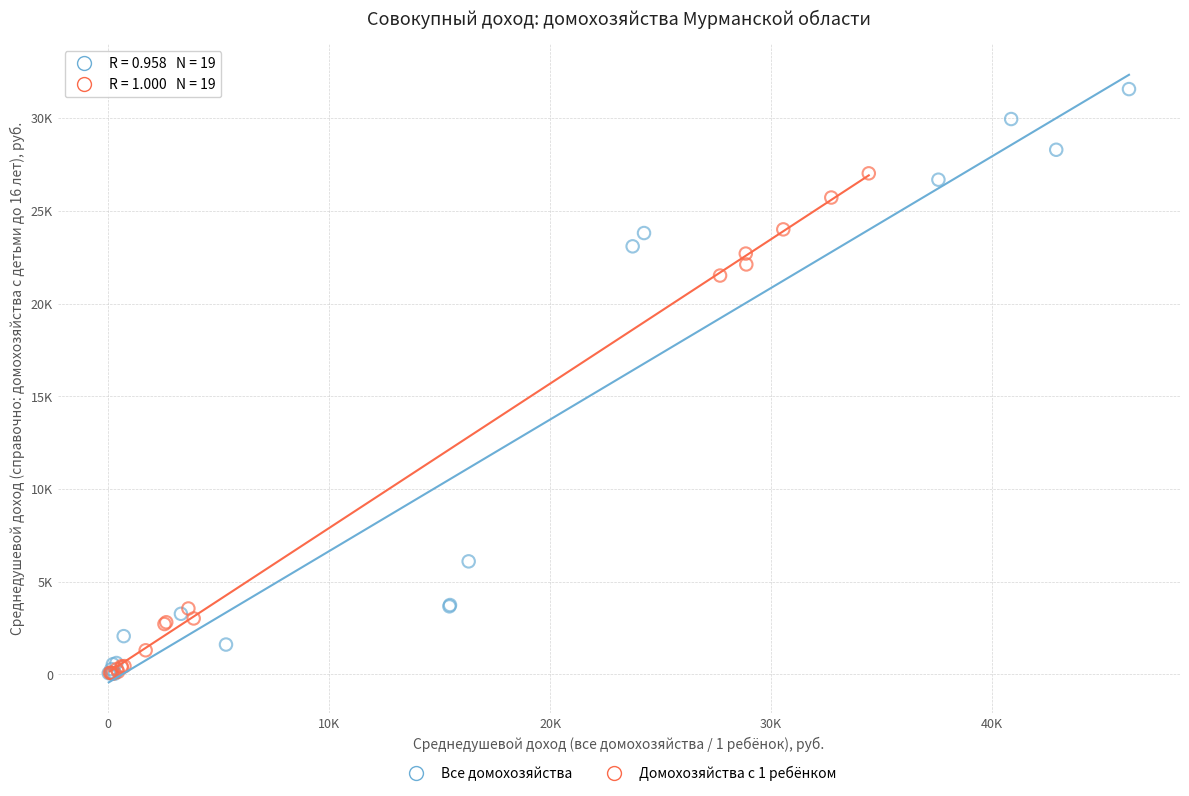

Which series has the widest spread of Y values?

Все домохозяйства